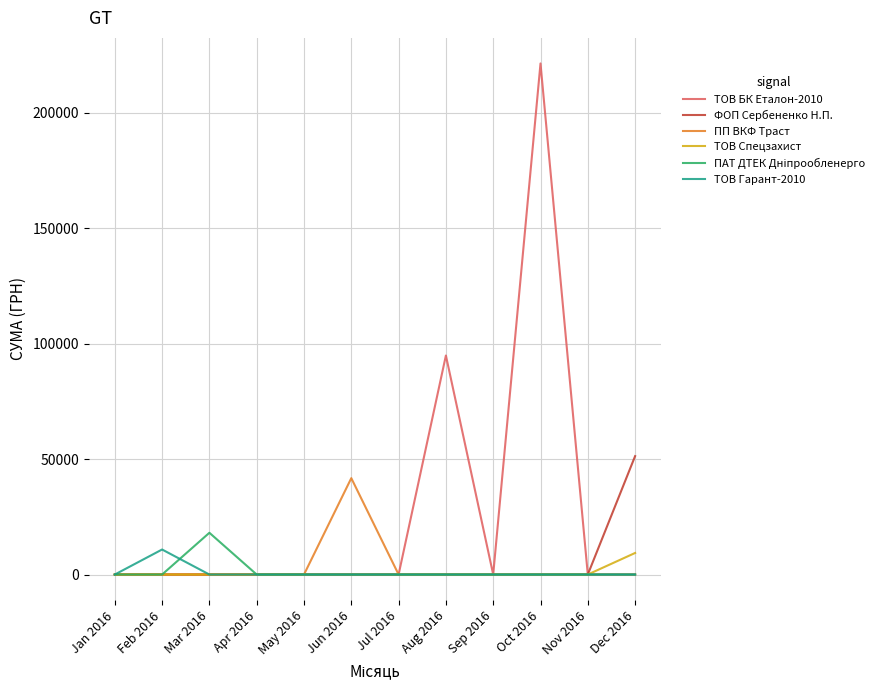

At which category is the sum across all series the highest?

Oct 2016